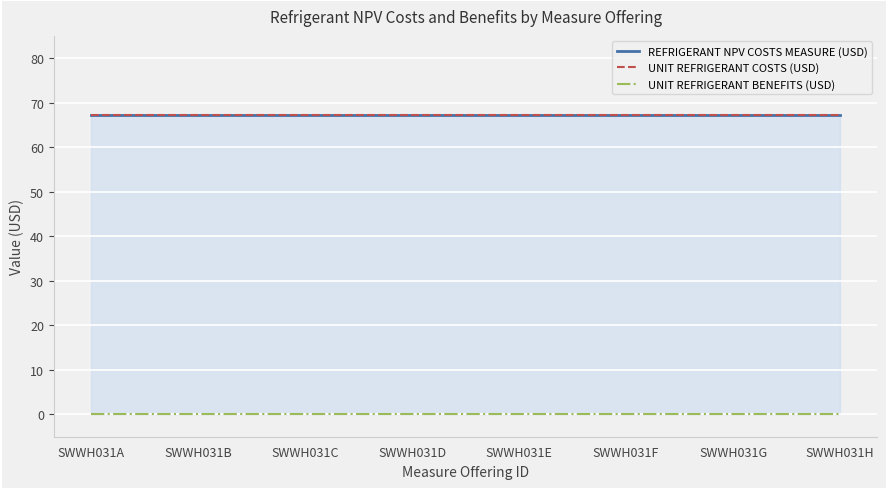

True or false: UNIT REFRIGERANT COSTS (USD) and REFRIGERANT NPV COSTS MEASURE (USD) intersect in this chart.

False